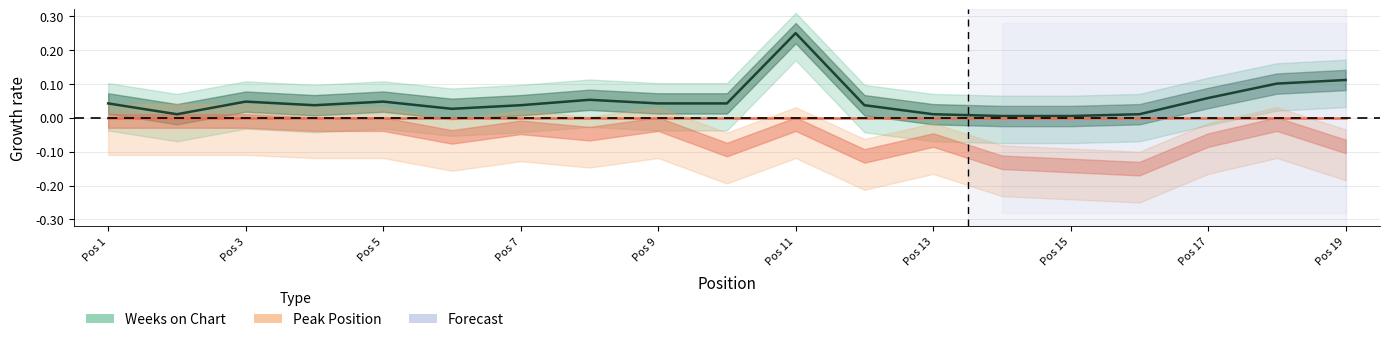

List the labels in order of value, smallest first.

14, 15, 2, 13, 16, 6, 4, 7, 12, 1, 9, 10, 3, 5, 8, 17, 18, 19, 11